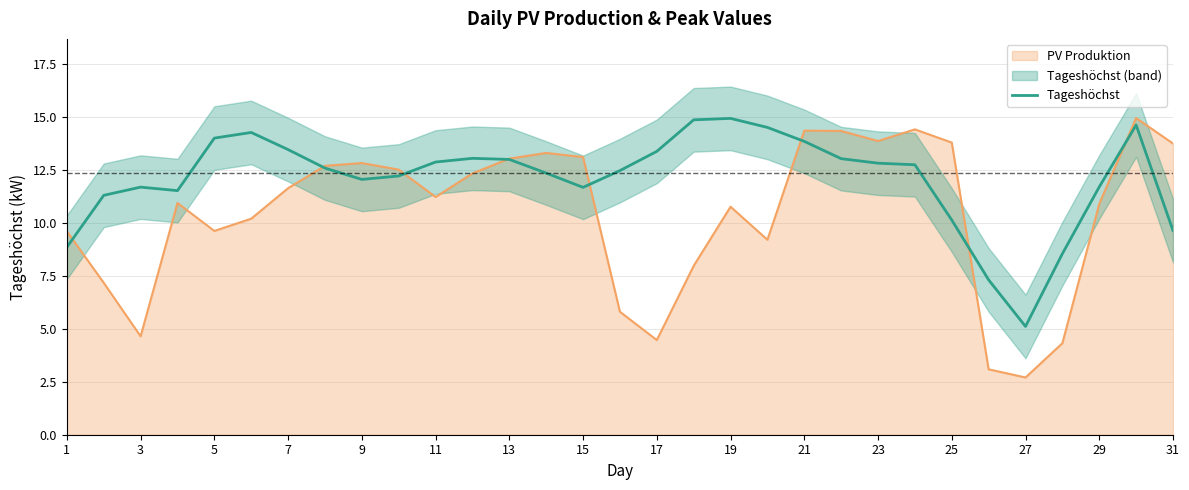

What is the difference between the maximum and second lowest values?

7.6